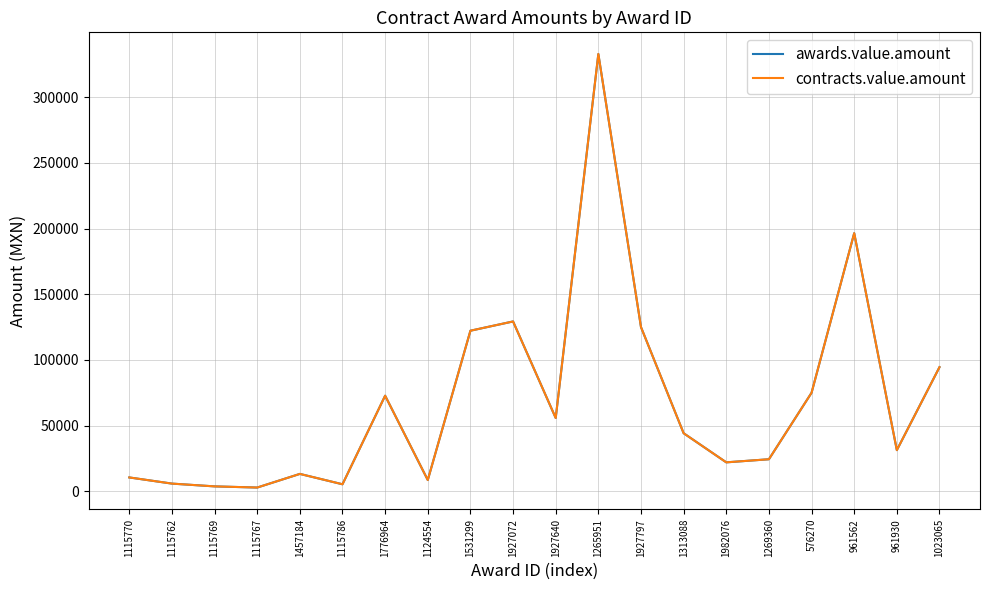

Does the chart display data point markers on the line(s)?

No